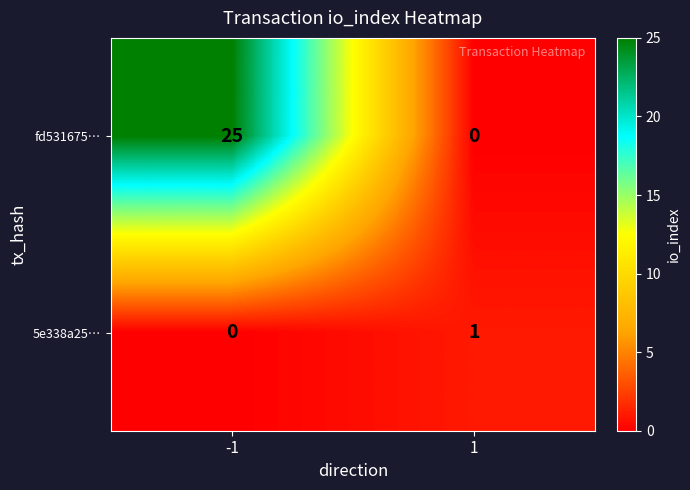

What is the greatest value displayed?

25